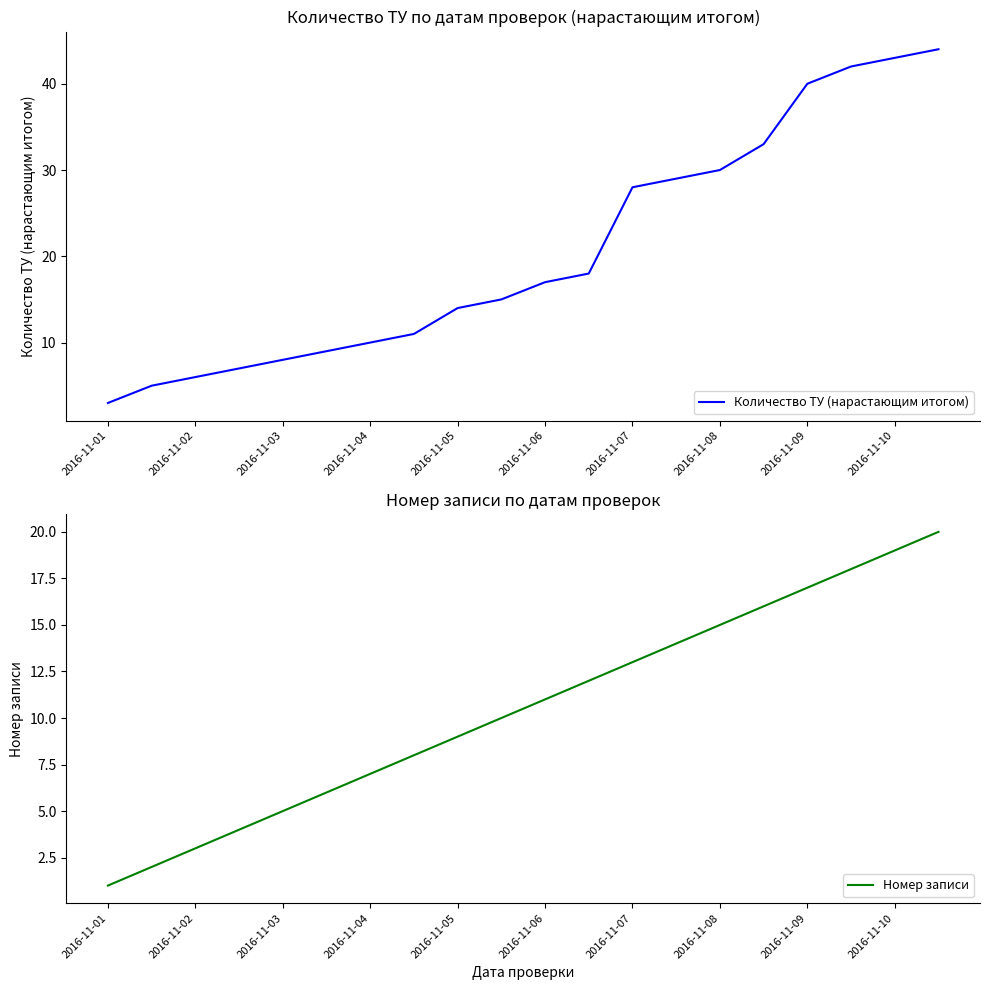

Is it true that Количество ТУ (нарастающим итогом) equals 50 at 2016-11-07?

False